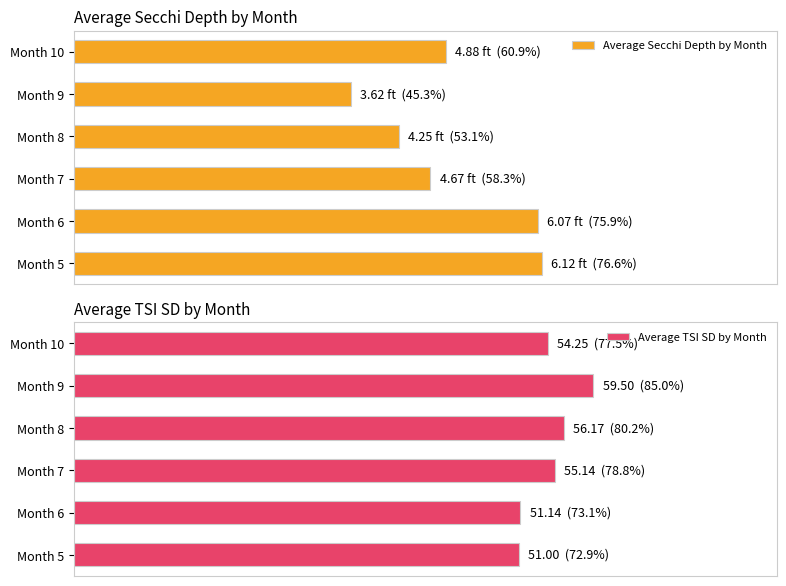

At how many categories does at least one series exceed 79?

2